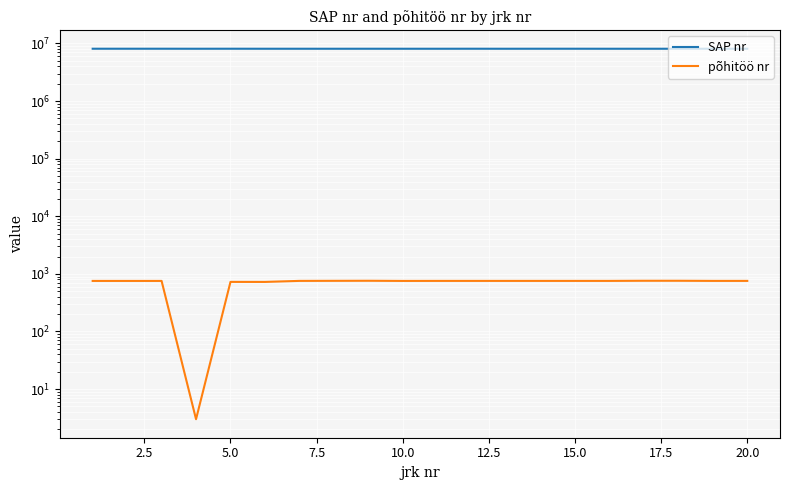

Is it true that SAP nr equals 11137591 at 17.5?

False